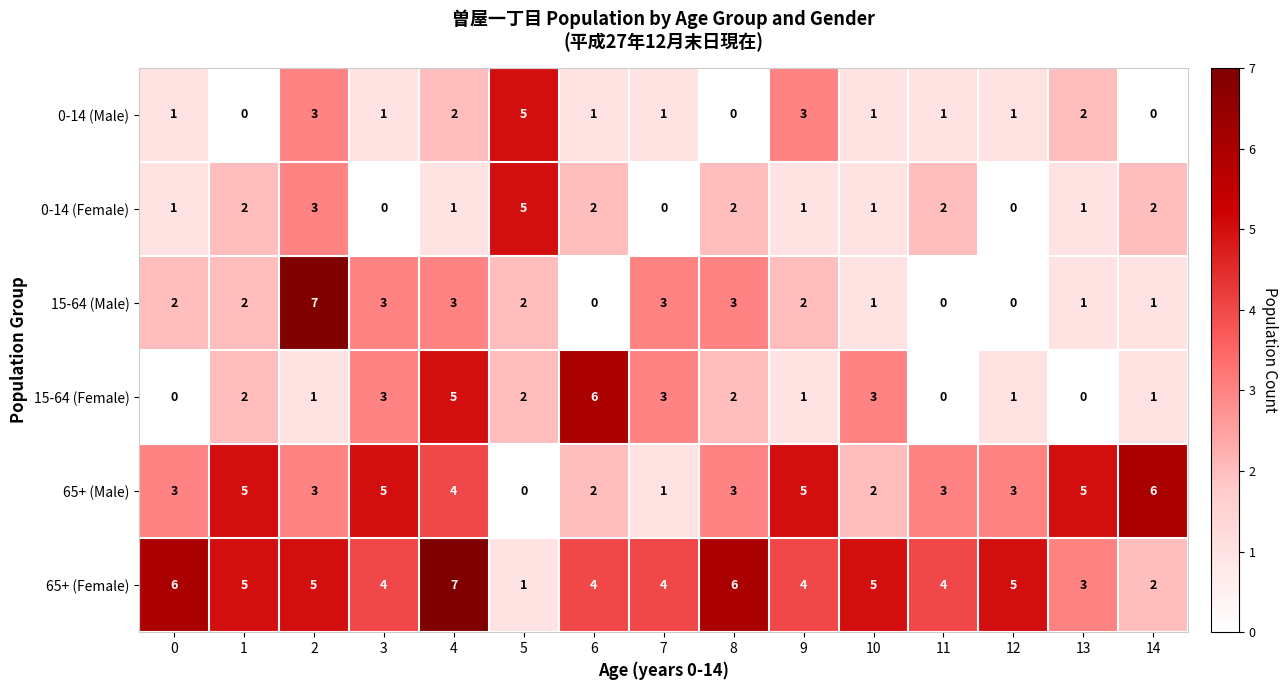

True or false: 15-64 (Male) has a value of 3 at 7.

True